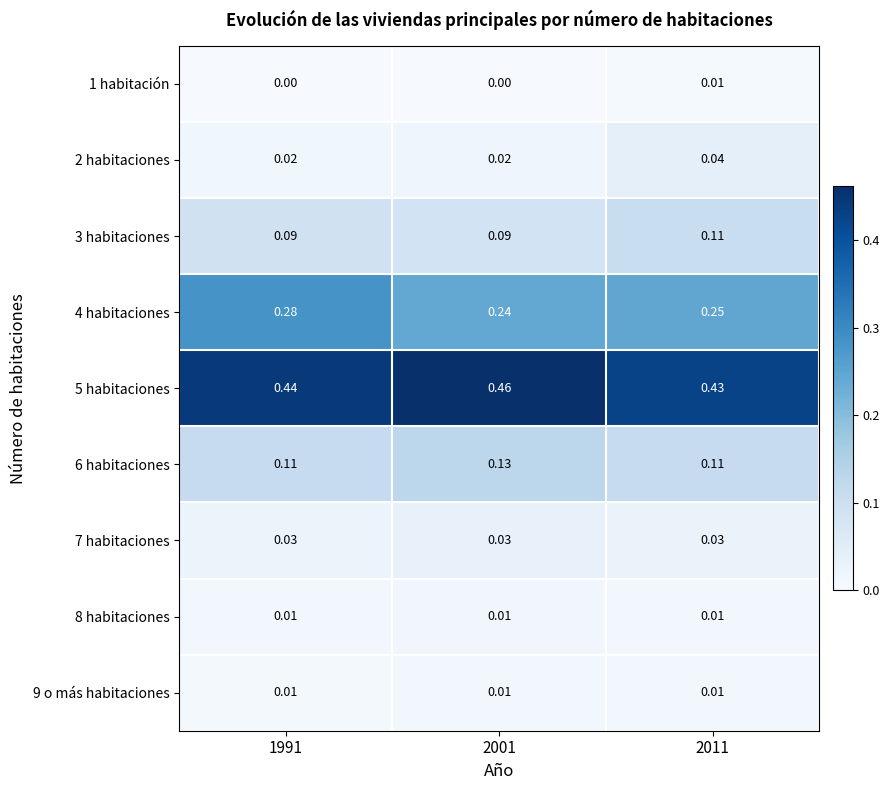

Is the value of 9 o más habitaciones at 2001 greater than the value of 5 habitaciones at 2011?

No